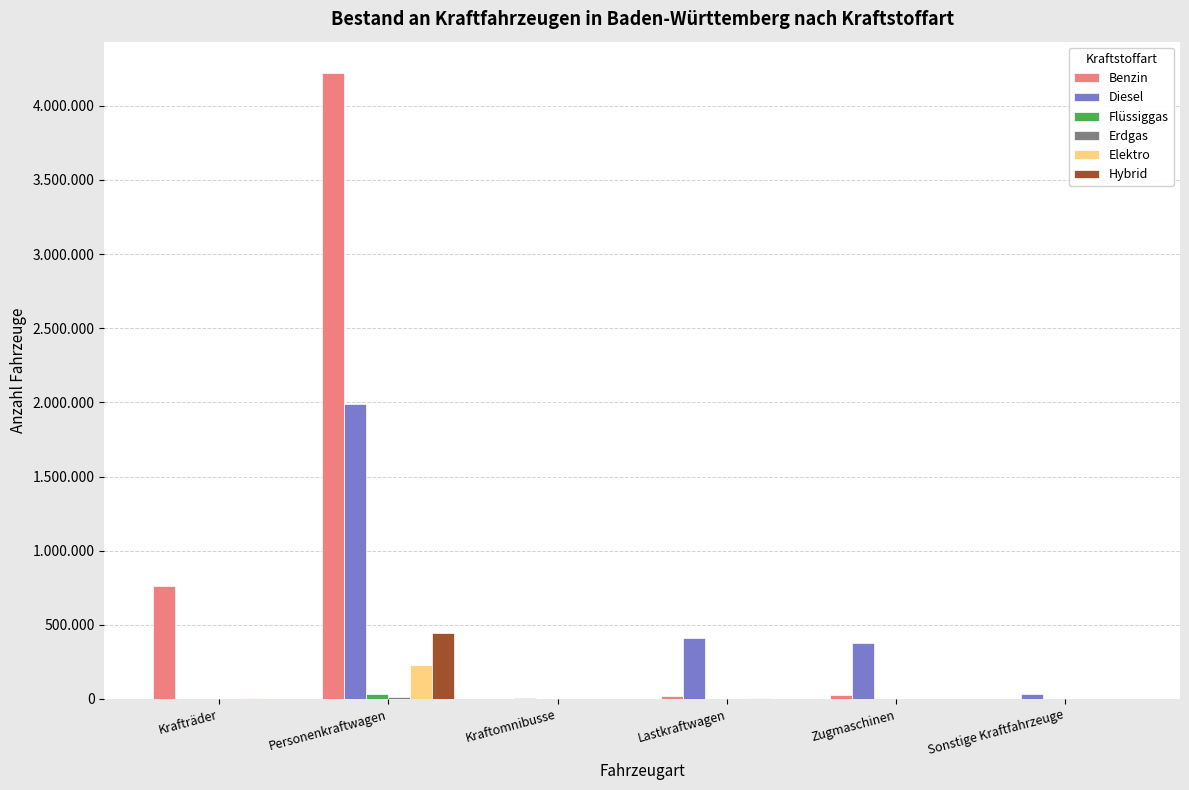

Are the bars horizontal?

No